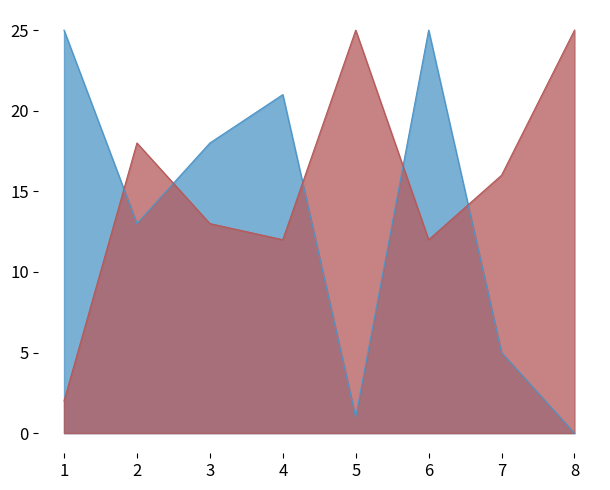

What is the difference between the Score 1 values at 1 and 7?

20